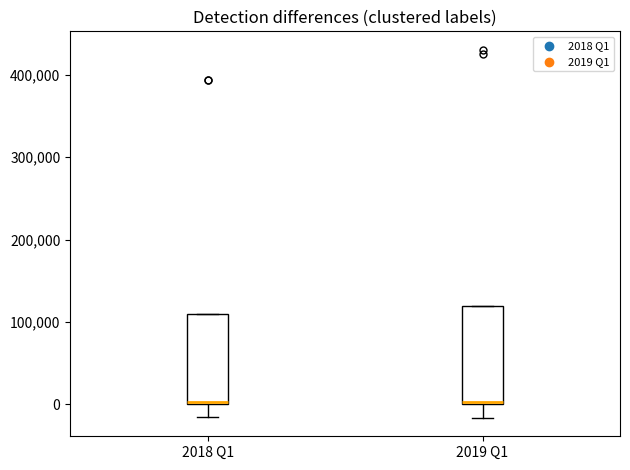

Where is the lower edge of the box for 2019 Q1 on the y-axis? The values are not printed on the chart, so give them approximately, as read against the axis.

0